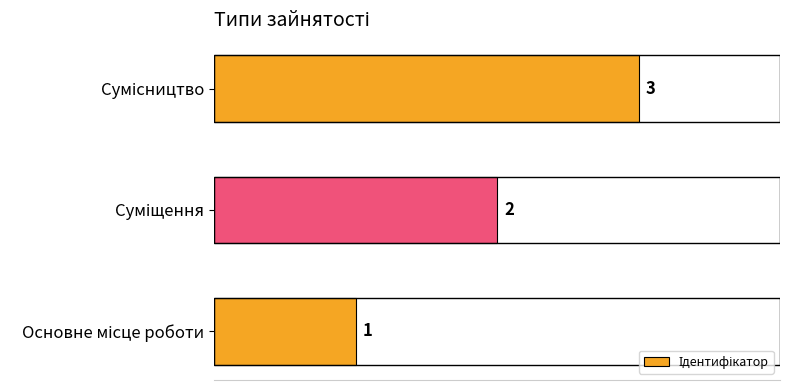

What is the average value?

2